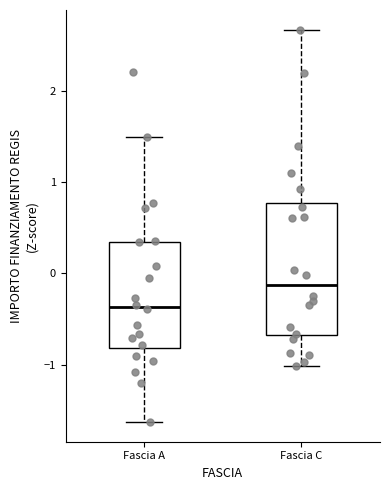

Where is the upper edge of the box for Fascia C on the y-axis? The values are not printed on the chart, so give them approximately, as read against the axis.

0.8